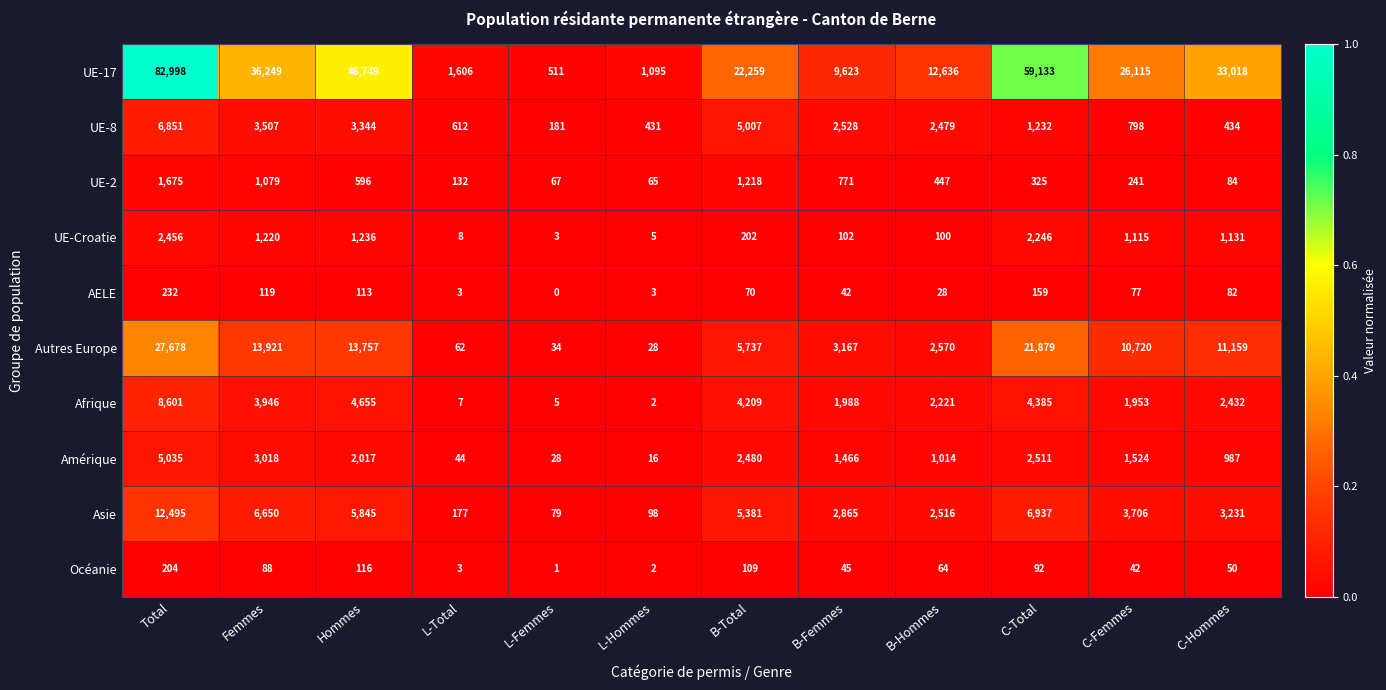

What is the difference between the highest and lowest values at Hommes?

46636